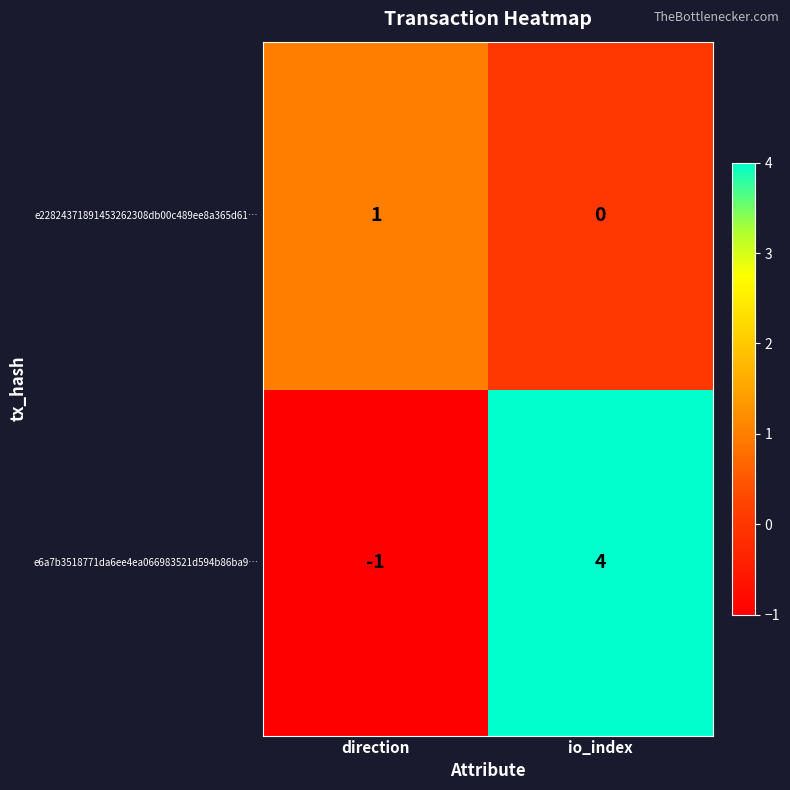

Which category has the highest value across all series?

io_index